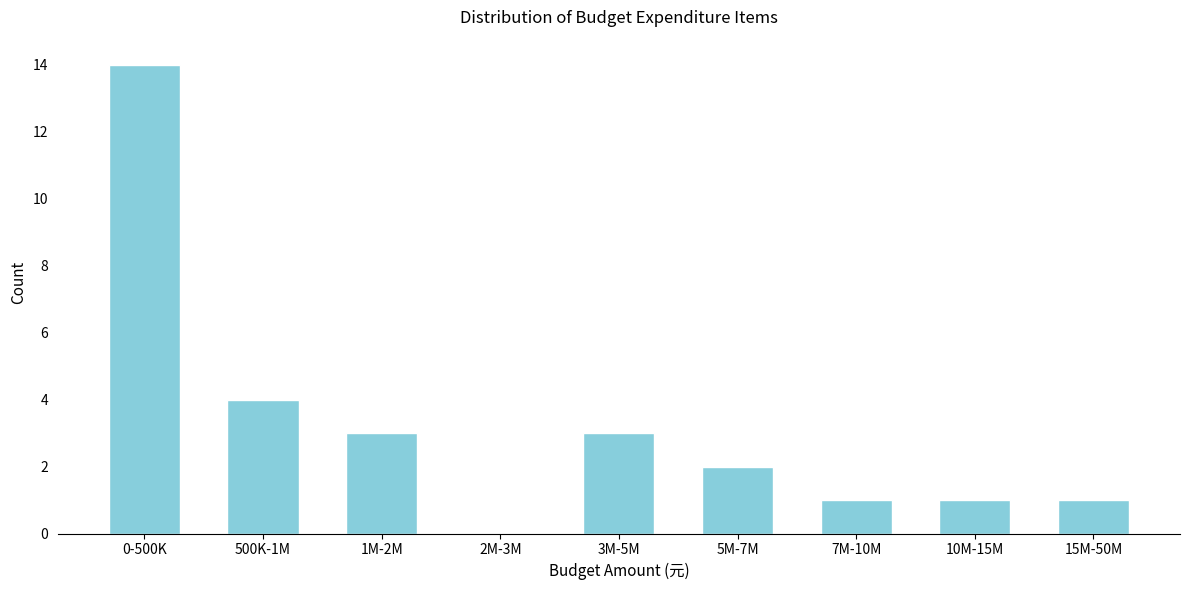

Reading left to right, extract all data points from this chart.

0-500K=14	500K-1M=4	1M-2M=3	2M-3M=0	3M-5M=3	5M-7M=2	7M-10M=1	10M-15M=1	15M-50M=1